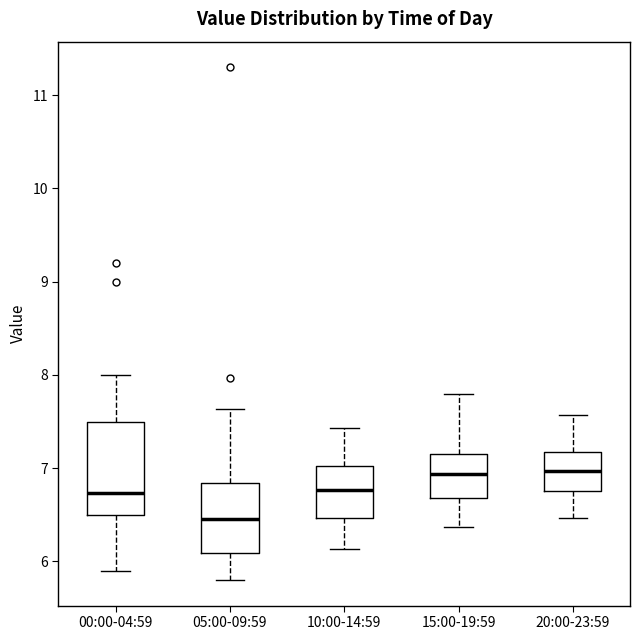

Reading left to right, read every box against the y-axis: the position of its median line, the range the box covers, and the ends of its whiskers. The values are not printed on the chart, so give them approximately, as read against the axis.

00:00-04:59: median 6.7, box 6.5 to 7.5, whiskers 5.9 to 8.0
05:00-09:59: median 6.5, box 6.1 to 6.8, whiskers 5.8 to 7.6
10:00-14:59: median 6.8, box 6.5 to 7.0, whiskers 6.1 to 7.4
15:00-19:59: median 6.9, box 6.7 to 7.2, whiskers 6.4 to 7.8
20:00-23:59: median 7.0, box 6.8 to 7.2, whiskers 6.5 to 7.6